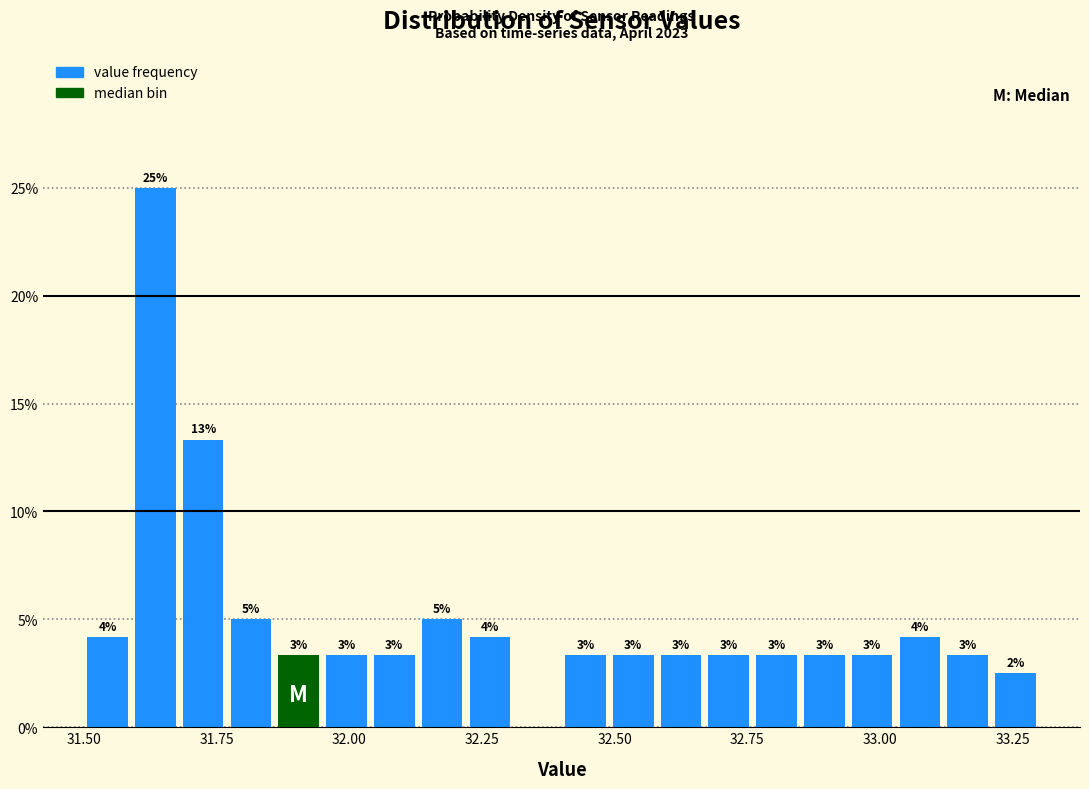

Read against the x-axis, roughly where is the centre of the tallest bar?

31.65